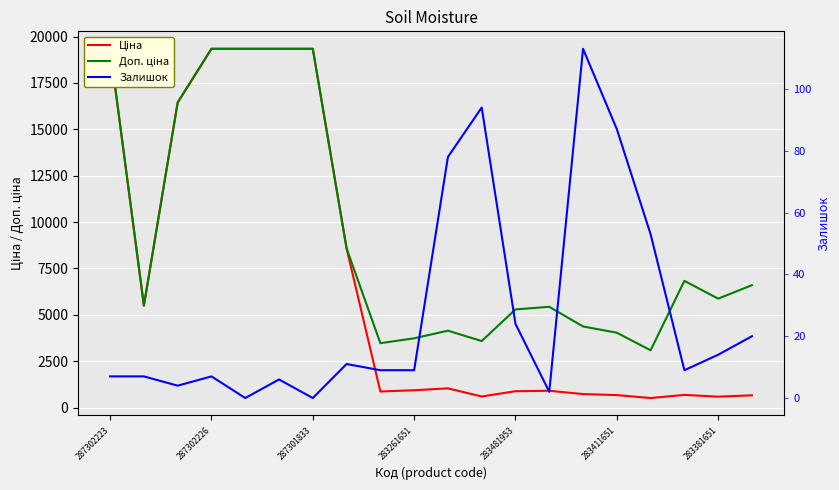

What is the difference between the second highest and second lowest values in the Ціна series?

18755.8